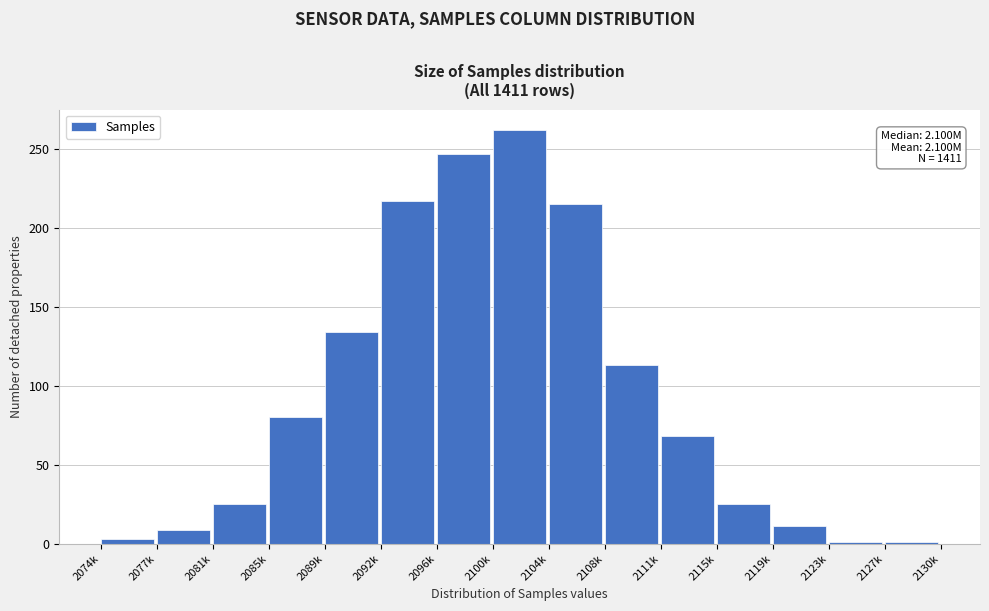

Reading left to right, transcribe all the data shown in this chart.

2074k=3	2077k=9	2081k=25	2085k=80	2089k=134	2092k=217	2096k=247	2100k=262	2104k=215	2108k=113	2111k=68	2115k=25	2119k=11	2123k=1	2127k=1